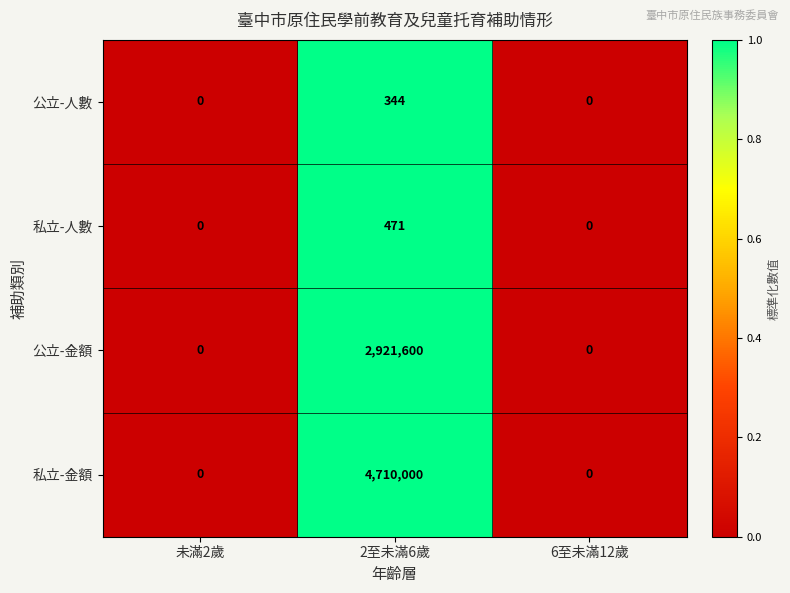

Which series has the largest range (max minus min)?

私立-金額